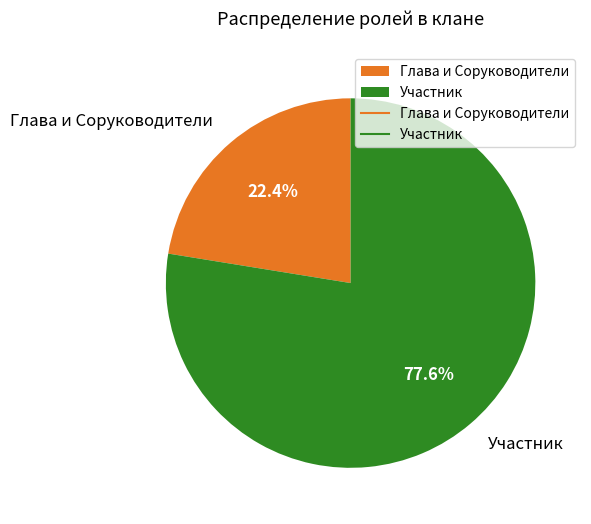

Combined, do Глава и Соруководители and Участник account for over 50%?

Yes